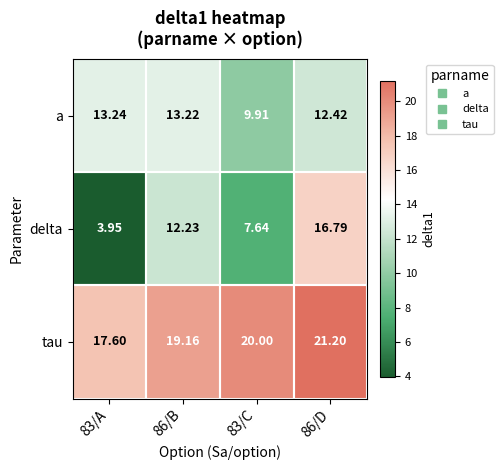

At 83/A, list the series in order from largest to smallest.

tau, a, delta